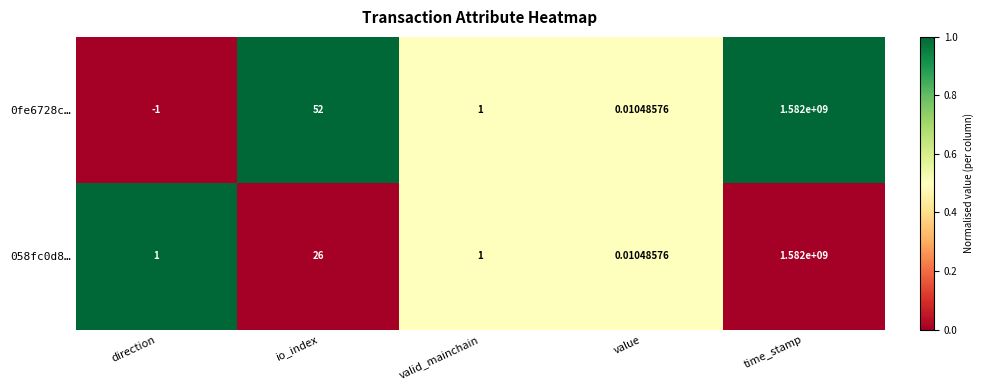

Is the value of 0fe6728c… at valid_mainchain greater than the value of 058fc0d8… at value?

Yes